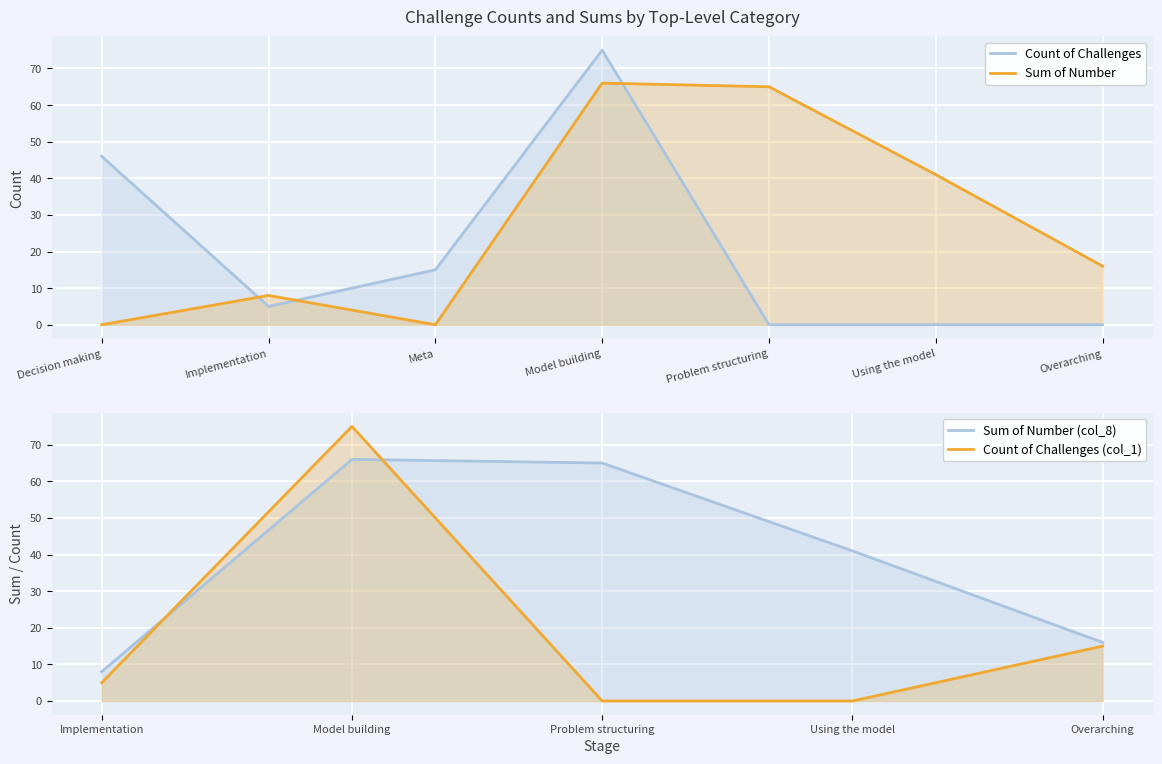

What is the total value across all series at Decision making?

46